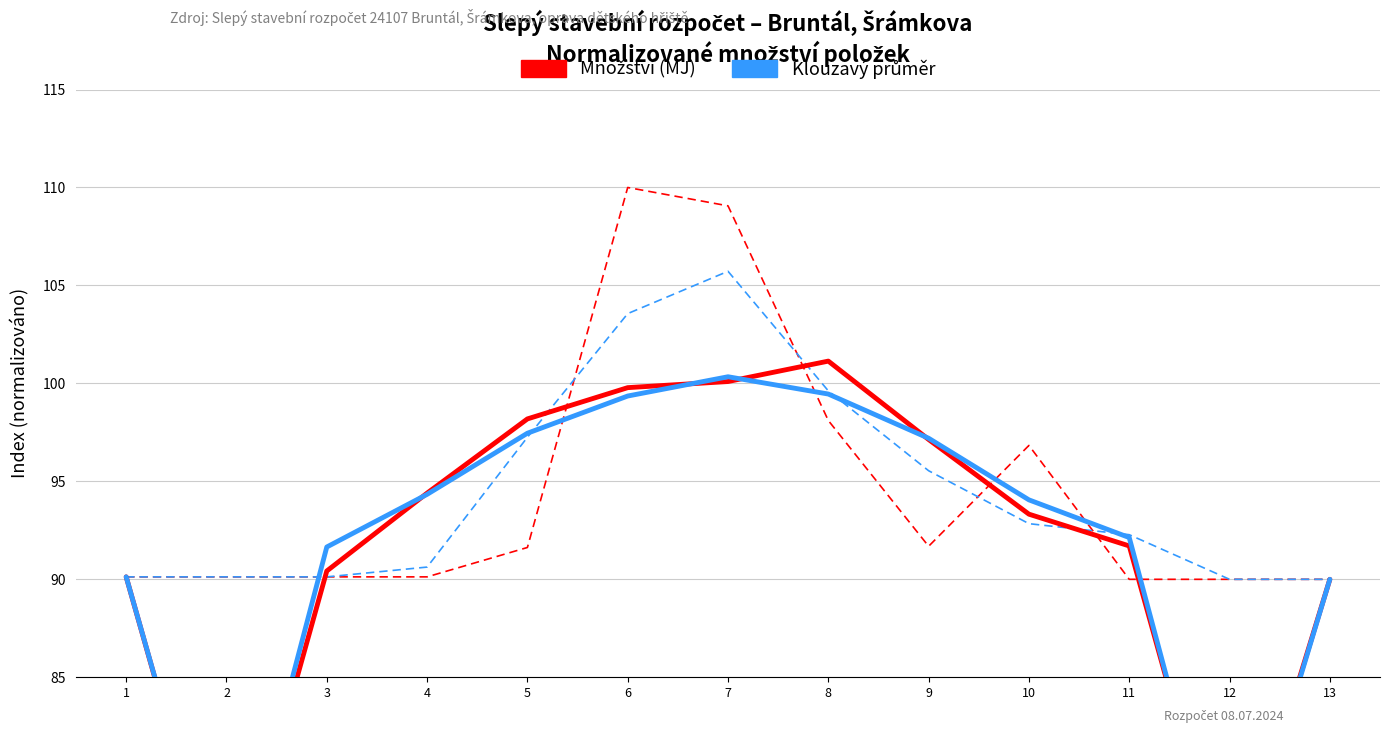

List the labels in order of Klouzavý průměr value, smallest first.

12, 13, 1, 2, 3, 4, 11, 10, 9, 5, 8, 6, 7